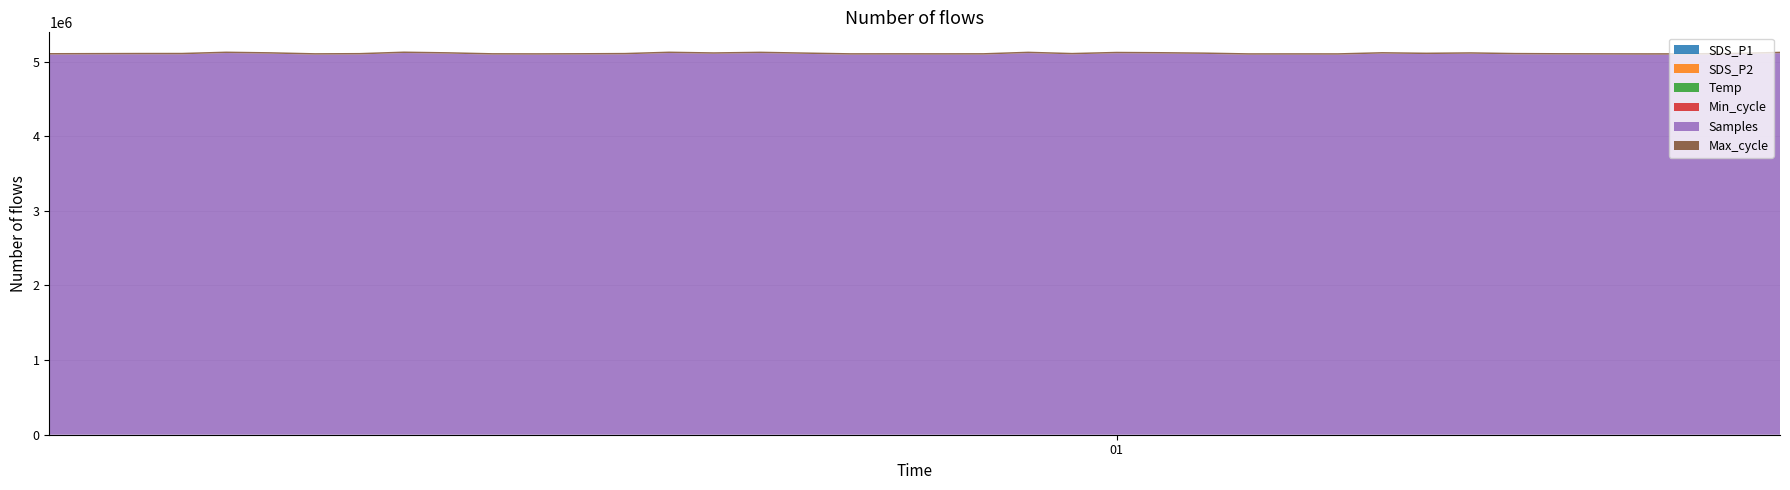

Reading left to right, transcribe all the data shown in this chart.

SDS_P1: 0=15.9	1=14.3	2=14.3	3=15.2	4=14.2	5=14.9	6=13.3	7=12.8	8=14.2	9=15.0	10=14.4	11=15.8	12=14.1	13=14.8	14=13.3	15=12.1	16=16.1	17=15.0	18=13.7	19=15.3	20=12.9	21=15.1	22=13.5	23=12.3	24=13.7	25=10.8	26=12.7	27=11.8	28=12.5	29=12.8	30=15.5	31=11.9	32=12.9	33=12.8	34=10.5	35=13.9	36=12.1	37=14.6	38=12.1	39=13.2
SDS_P2: 0=9.1	1=9.3	2=8.4	3=8.7	4=8.6	5=8.3	6=8.3	7=7.8	8=8.2	9=8.4	10=8.2	11=8.5	12=8.2	13=9.1	14=8.7	15=8.4	16=9.0	17=8.2	18=8.9	19=8.4	20=8.0	21=8.3	22=8.2	23=7.9	24=8.0	25=8.0	26=8.5	27=7.9	28=8.1	29=8.6	30=8.1	31=7.9	32=8.1	33=8.0	34=7.7	35=8.5	36=8.9	37=8.6	38=8.4	39=8.6
Temp: 0=3.4	1=3.4	2=3.5	3=3.4	4=3.4	5=3.5	6=3.5	7=3.5	8=3.5	9=3.5	10=3.5	11=3.5	12=3.5	13=3.5	14=3.5	15=3.5	16=3.5	17=3.5	18=3.5	19=3.4	20=3.4	21=3.4	22=3.4	23=3.4	24=3.5	25=3.4	26=3.4	27=3.4	28=3.4	29=3.4	30=3.4	31=3.4	32=3.4	33=3.3	34=3.3	35=3.3	36=3.3	37=3.3	38=3.2	39=3.2
Min_cycle: 0=28.0	1=28.0	2=28.0	3=28.0	4=28.0	5=28.0	6=28.0	7=28.0	8=28.0	9=28.0	10=28.0	11=28.0	12=28.0	13=28.0	14=28.0	15=28.0	16=28.0	17=28.0	18=28.0	19=28.0	20=28.0	21=28.0	22=28.0	23=28.0	24=28.0	25=28.0	26=28.0	27=28.0	28=28.0	29=28.0	30=28.0	31=28.0	32=28.0	33=28.0	34=28.0	35=28.0	36=28.0	37=28.0	38=28.0	39=28.0
Samples: 0=5093983.0	1=5095484.0	2=5096871.0	3=5096617.0	4=5113599.0	5=5105535.0	6=5092681.0	7=5095120.0	8=5113895.0	9=5105948.0	10=5093037.0	11=5092242.0	12=5093768.0	13=5096335.0	14=5113625.0	15=5104592.0	16=5112864.0	17=5102692.0	18=5092600.0	19=5092860.0	20=5092511.0	21=5093038.0	22=5112735.0	23=5096256.0	24=5110882.0	25=5107257.0	26=5102005.0	27=5091803.0	28=5092099.0	29=5091978.0	30=5106879.0	31=5099591.0	32=5105051.0	33=5096389.0	34=5093758.0	35=5092740.0	36=5091726.0	37=5092595.0	38=5098839.0	39=5111693.0
Max_cycle: 0=20040.0	1=20040.0	2=20101.0	3=20687.0	4=20127.0	5=20481.0	6=20076.0	7=20119.0	8=20584.0	9=20123.0	10=20127.0	11=20040.0	12=20044.0	13=20045.0	14=20130.0	15=20088.0	16=20120.0	17=20044.0	18=20036.0	19=20047.0	20=20086.0	21=20044.0	22=20047.0	23=20165.0	24=20126.0	25=20489.0	26=20047.0	27=20044.0	28=20048.0	29=20044.0	30=20082.0	31=20492.0	32=20058.0	33=20048.0	34=20042.0	35=20118.0	36=20457.0	37=20048.0	38=20040.0	39=20048.0